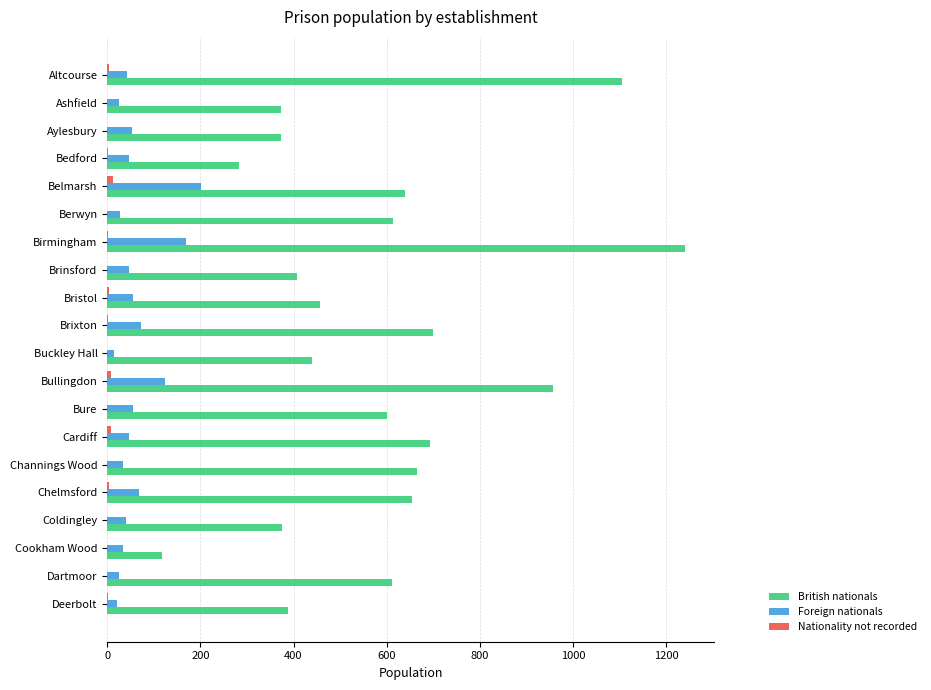

Which series has the largest total across all categories?

British nationals